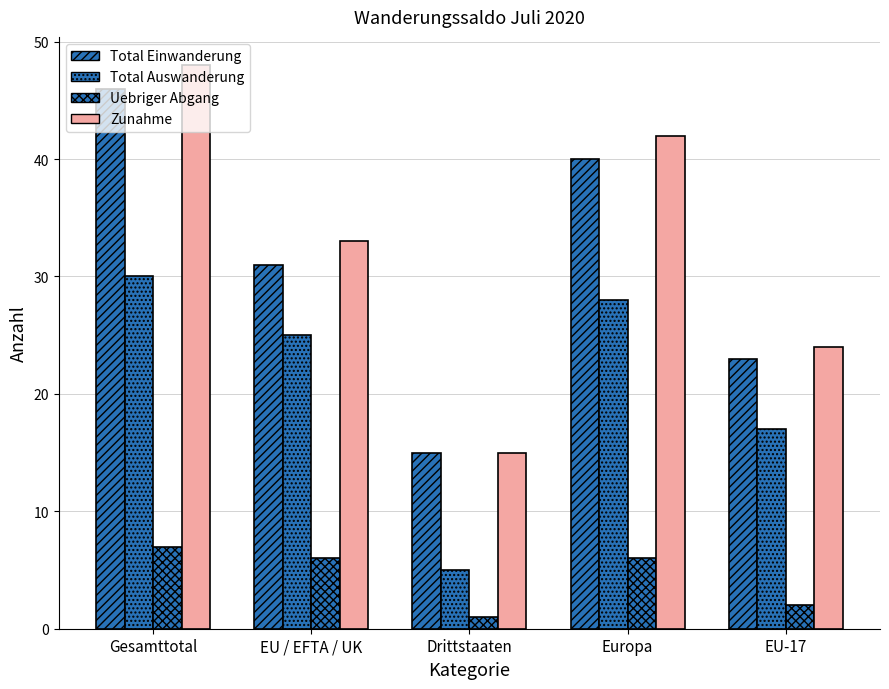

What is the spread (max minus min) of values at Gesamttotal?

41